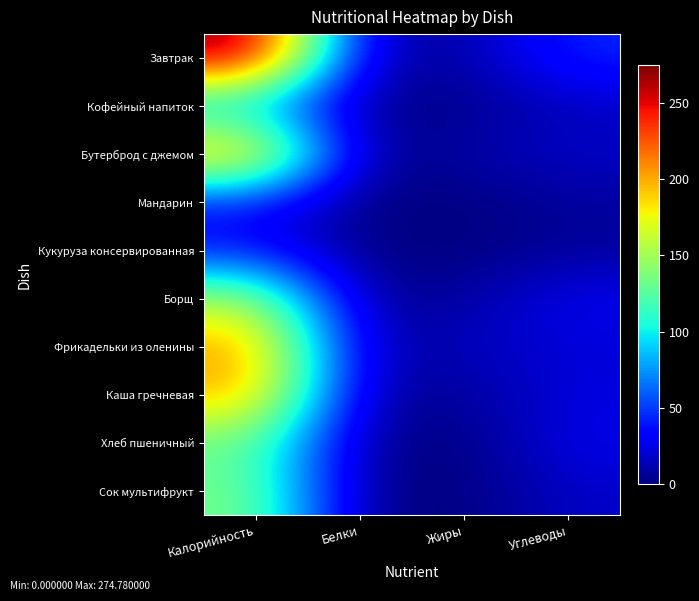

Where does the Борщ series first go above 28?

Калорийность